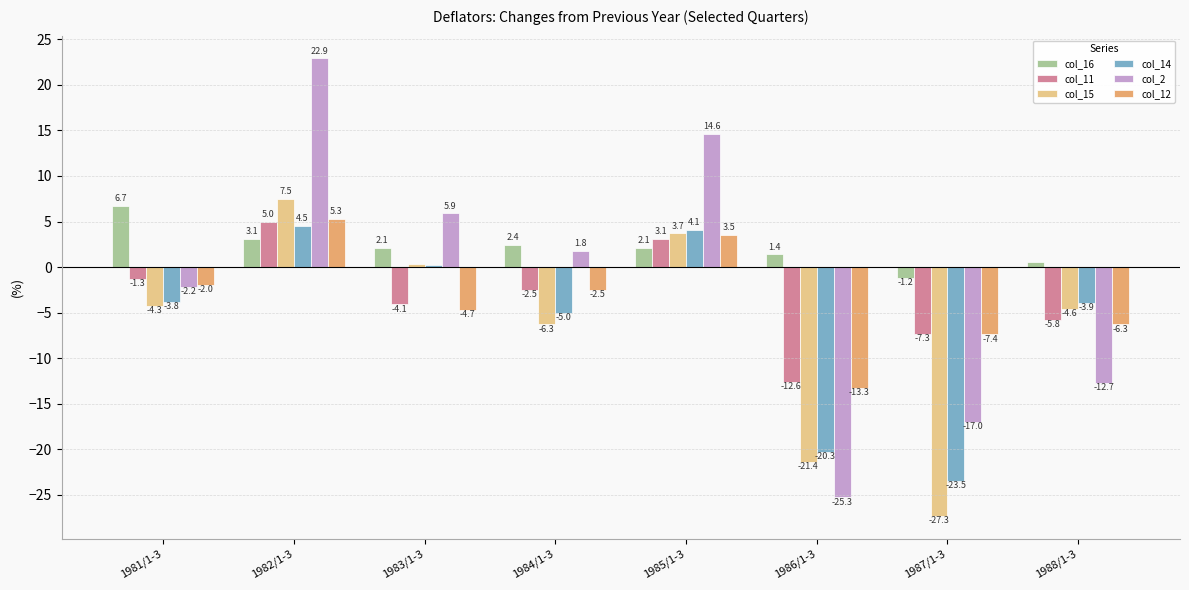

Is it true that col_15 equals -4.3 at 1981/1-3?

True